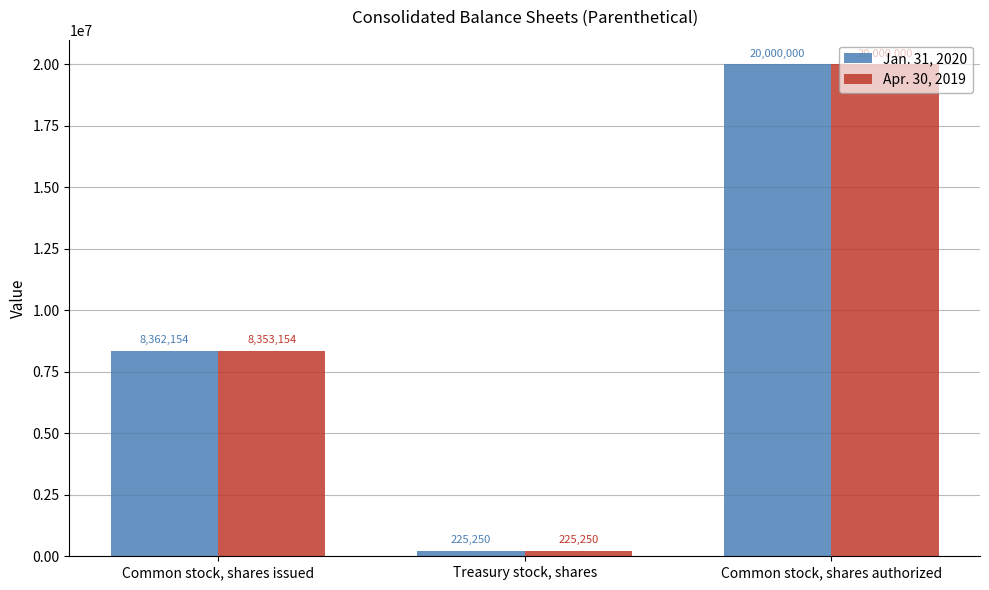

Count the Jan. 31, 2020 values in the range 225250 to 20000000.

3